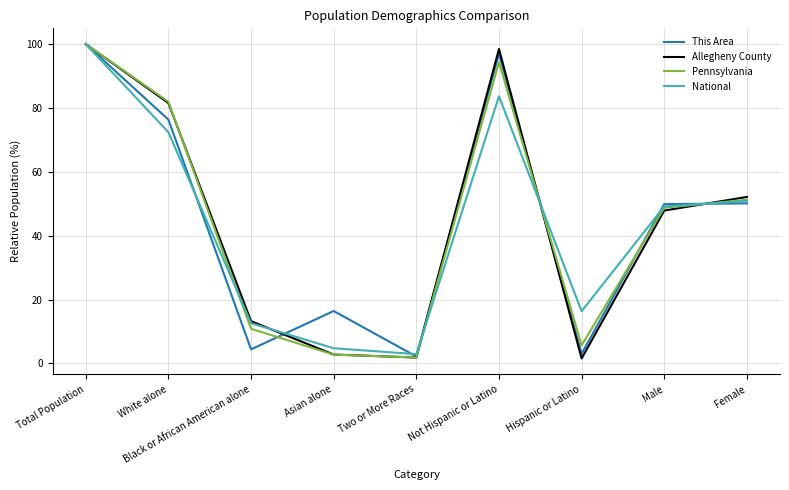

What is the difference between the Pennsylvania values at Not Hispanic or Latino and White alone?

12.4